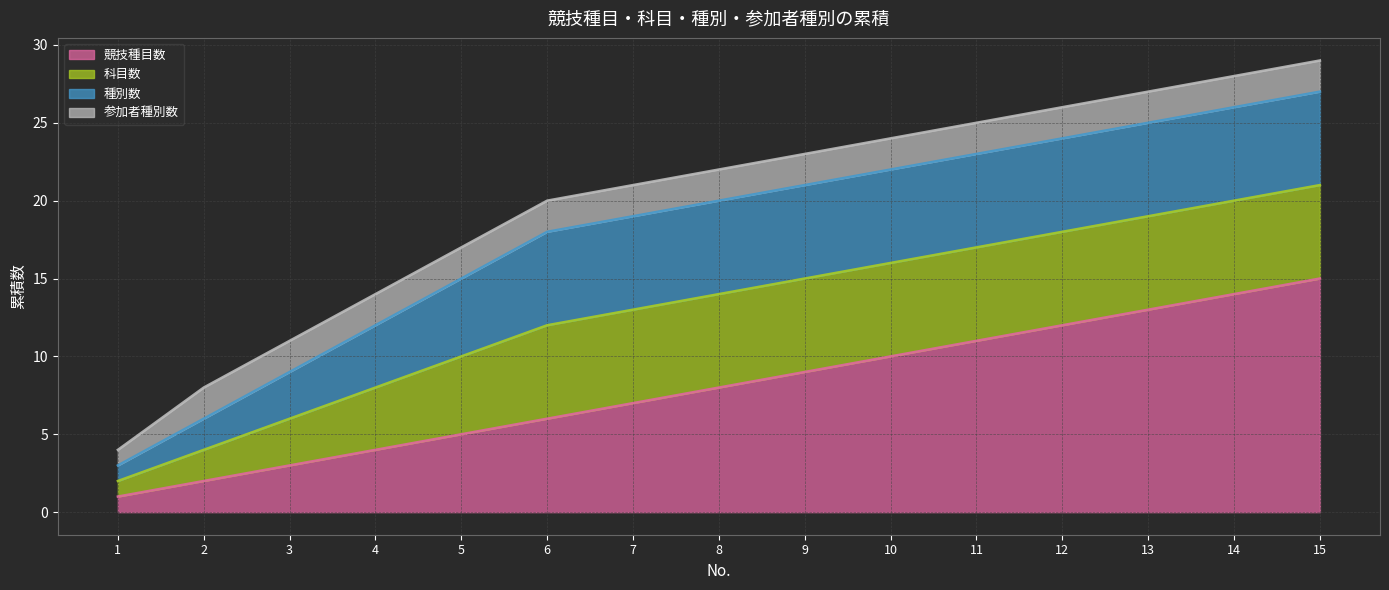

Which series changed the most between 1 and 9?

競技種目数